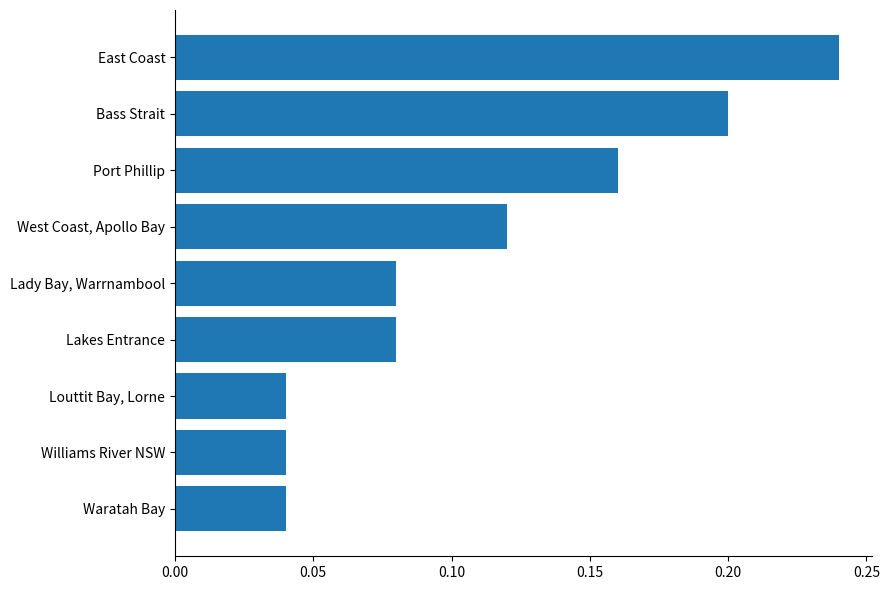

How many values are between 0 and 1?

9